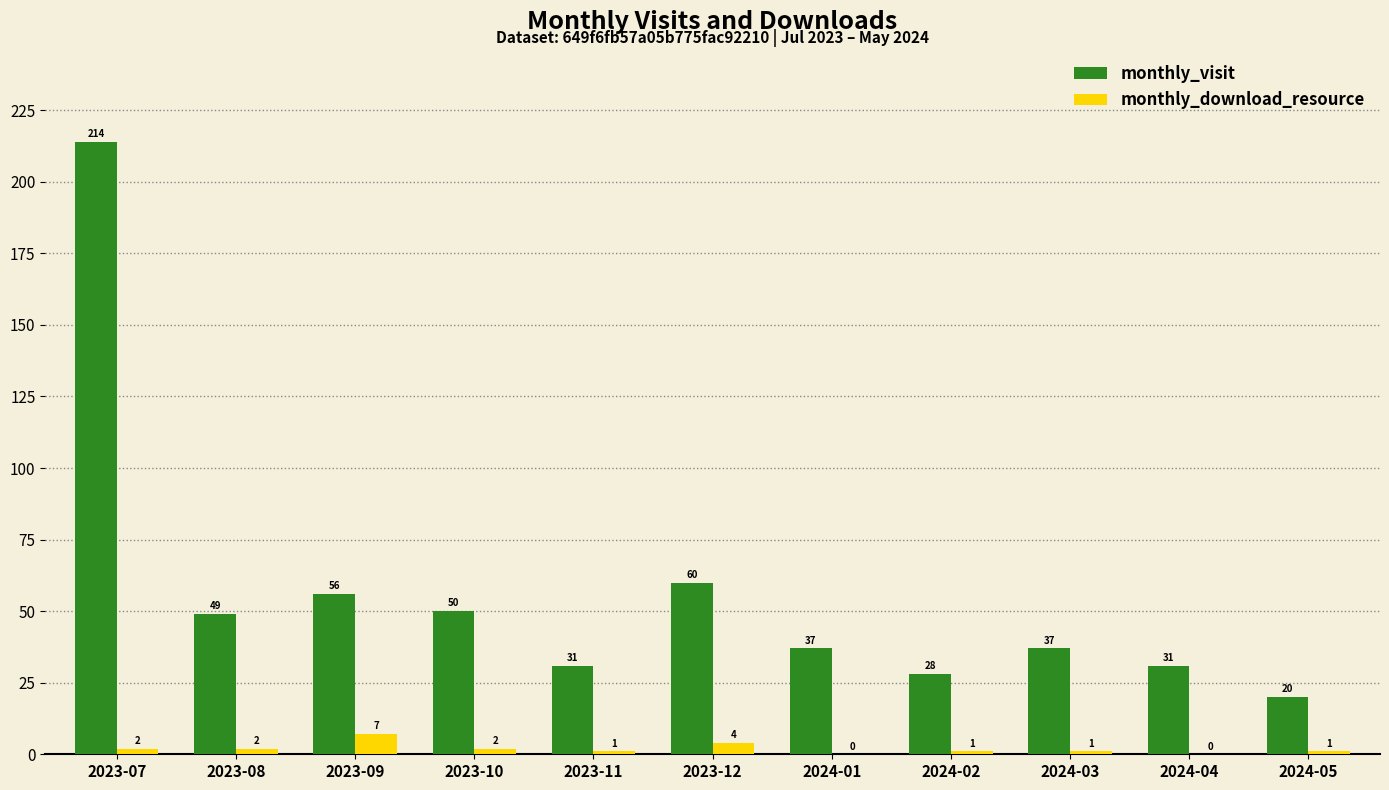

How many categories are shown in the chart?

11